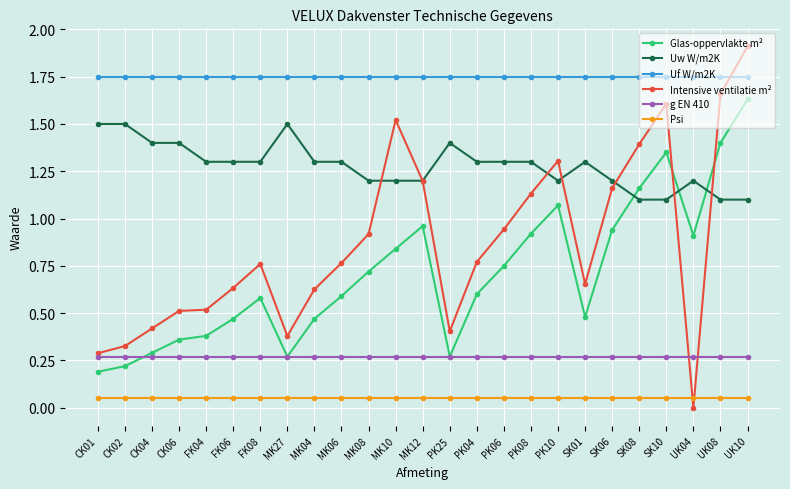

The value of Intensive ventilatie m² at FK08 is 0.3. True or false?

False